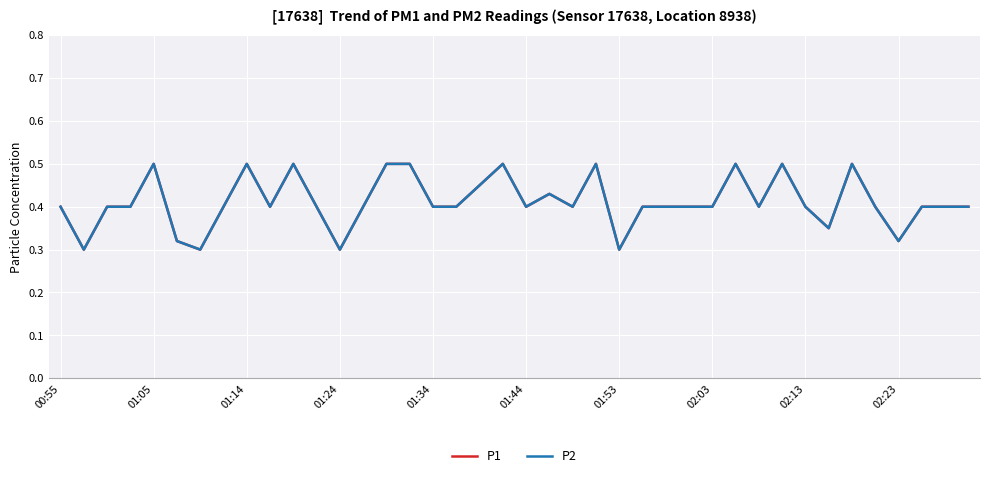

Does the chart have visible grid lines?

Yes